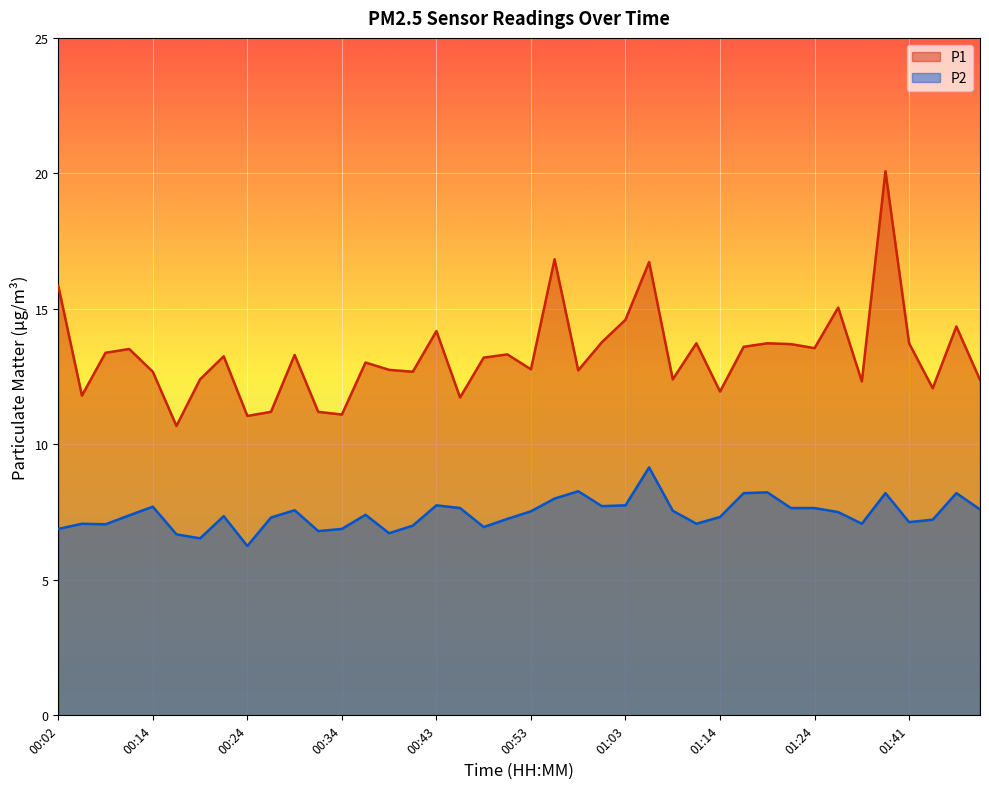

Which series has the largest range (max minus min)?

P1